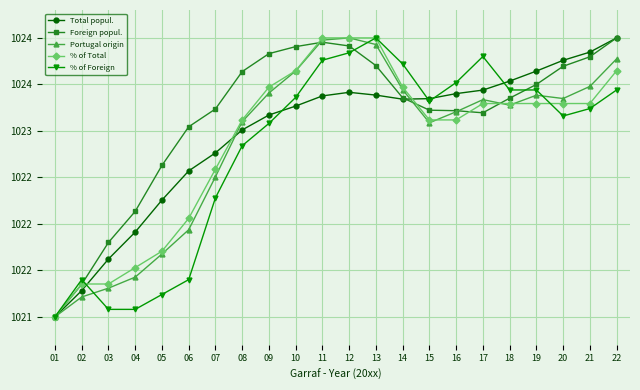

Which category has the lowest value in the % of Total series?

01